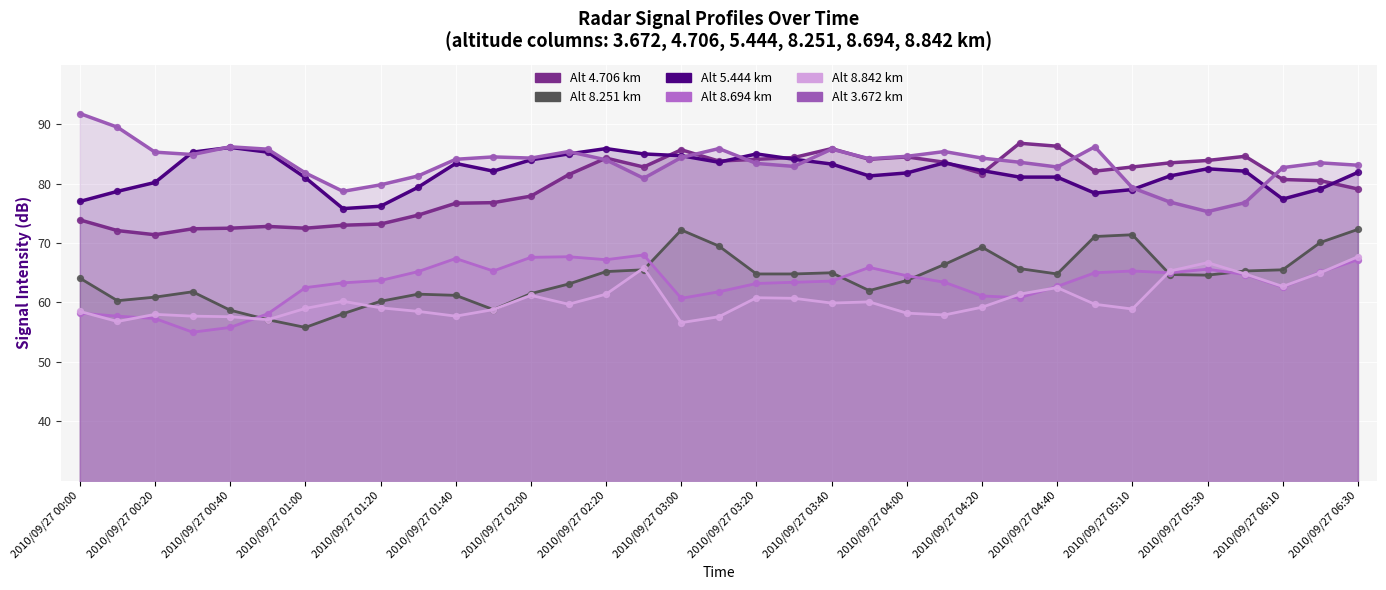

Which series has the largest total across all categories?

3.672